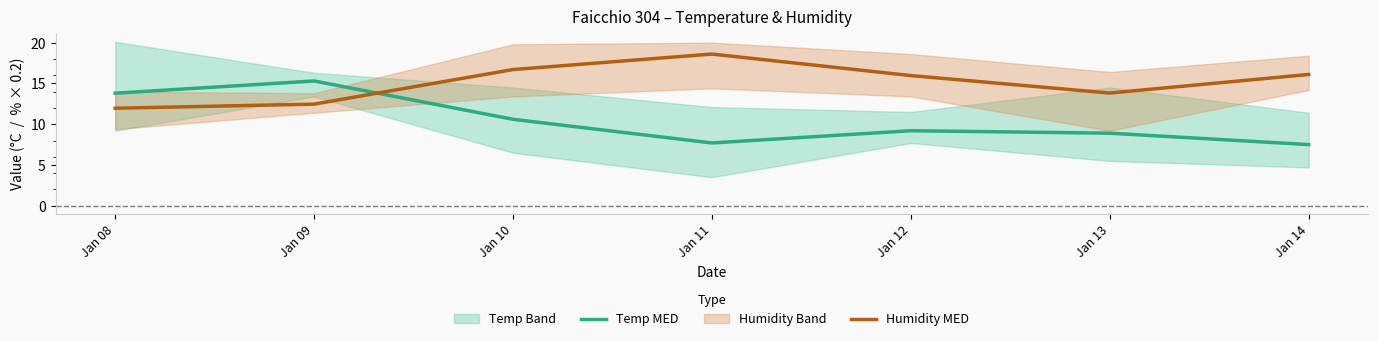

What is the difference between the Temp MED values at Jan 08 and Jan 11?

6.1